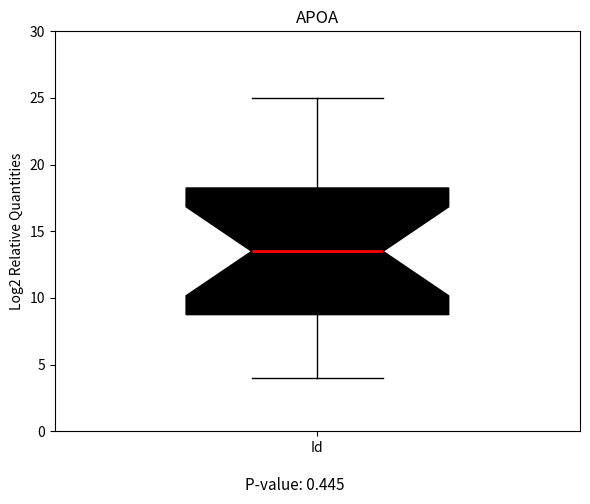

Where is the lower edge of the box for Id on the y-axis? The values are not printed on the chart, so give them approximately, as read against the axis.

9.0